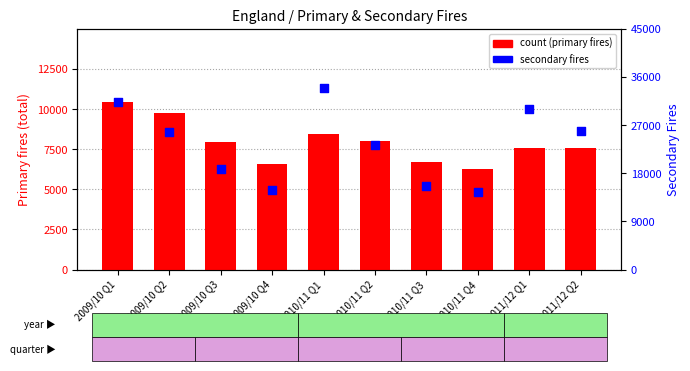

At which category is the sum across all series the highest?

2010/11 Q1